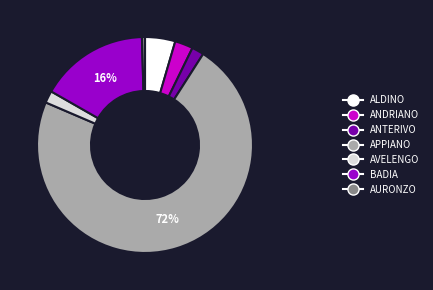

To the nearest percent, what is the difference between the largest and smallest slice percentages?

72%